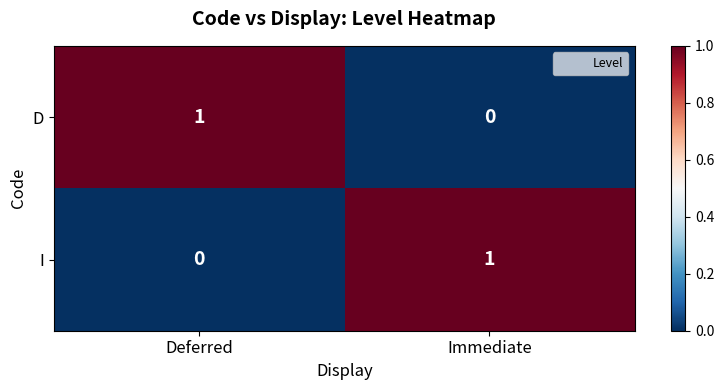

True or false: D has a value of 0 at Immediate.

True